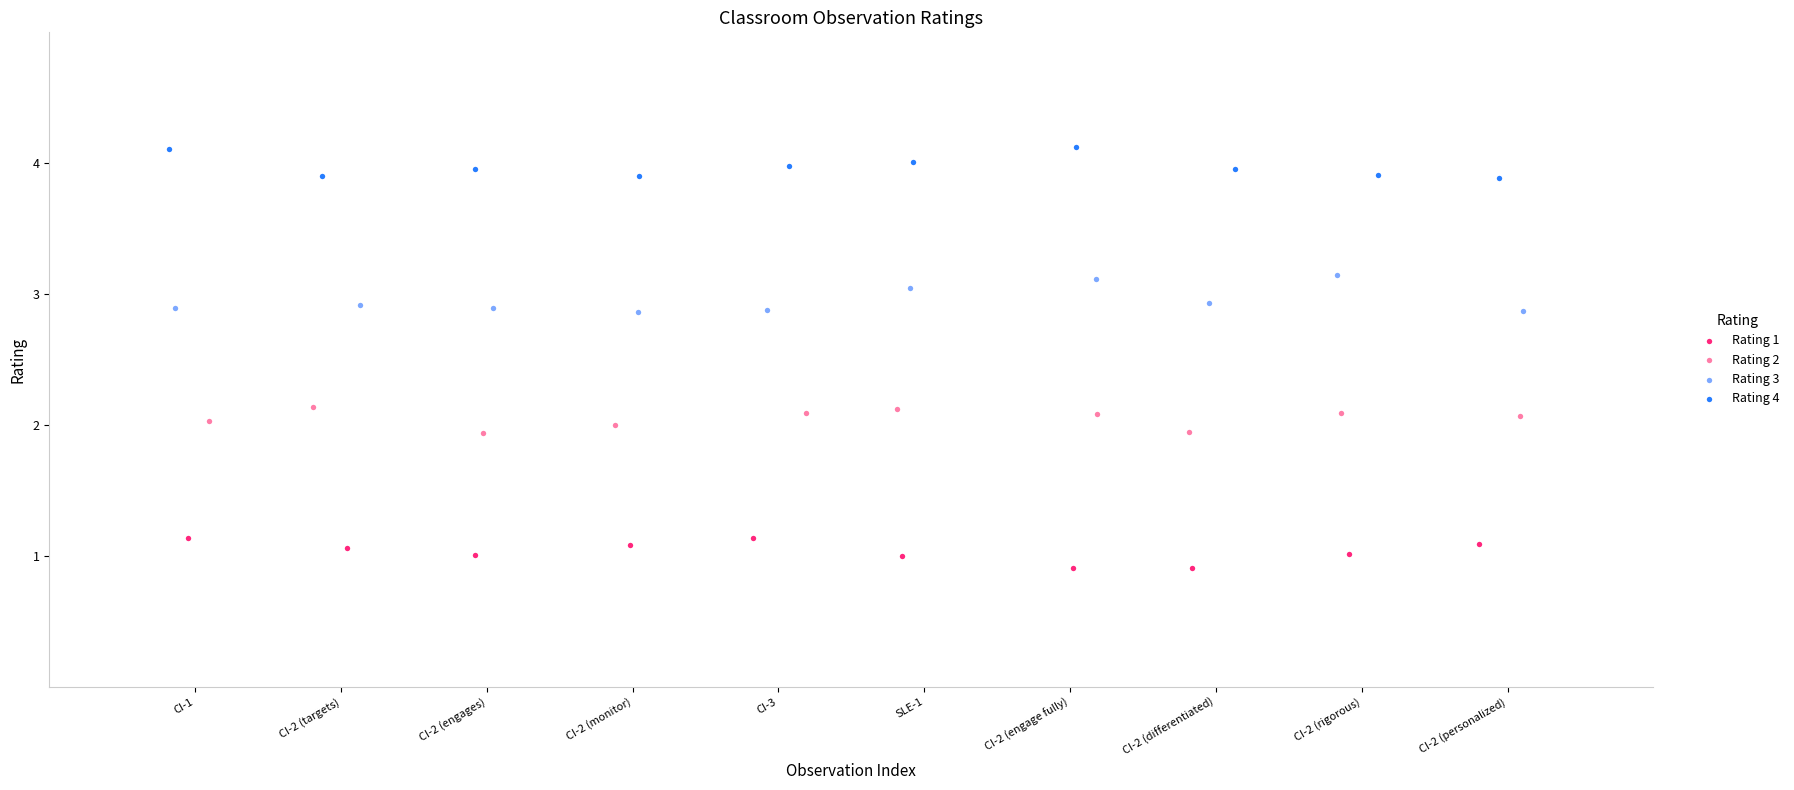

Which series contains the highest Y value?

Rating 4